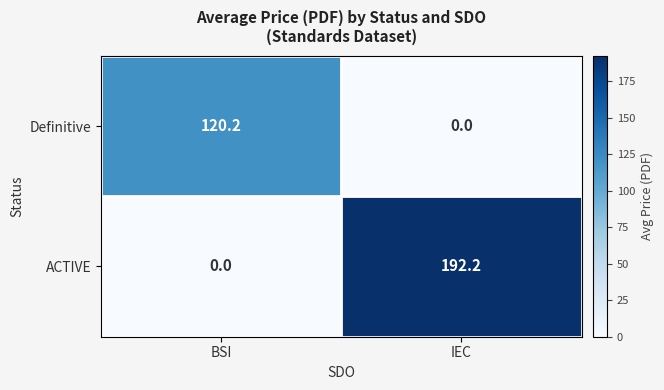

At which category does the chart reach its peak across all series?

IEC